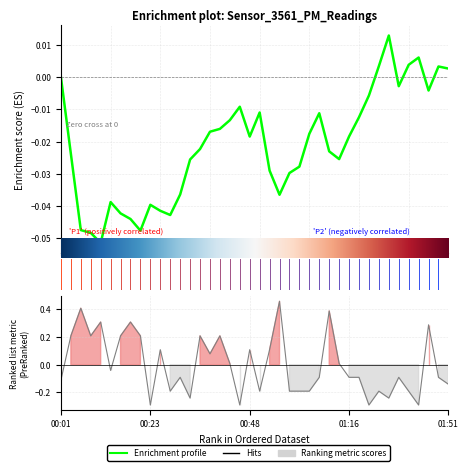

What position from the right is 35?

5